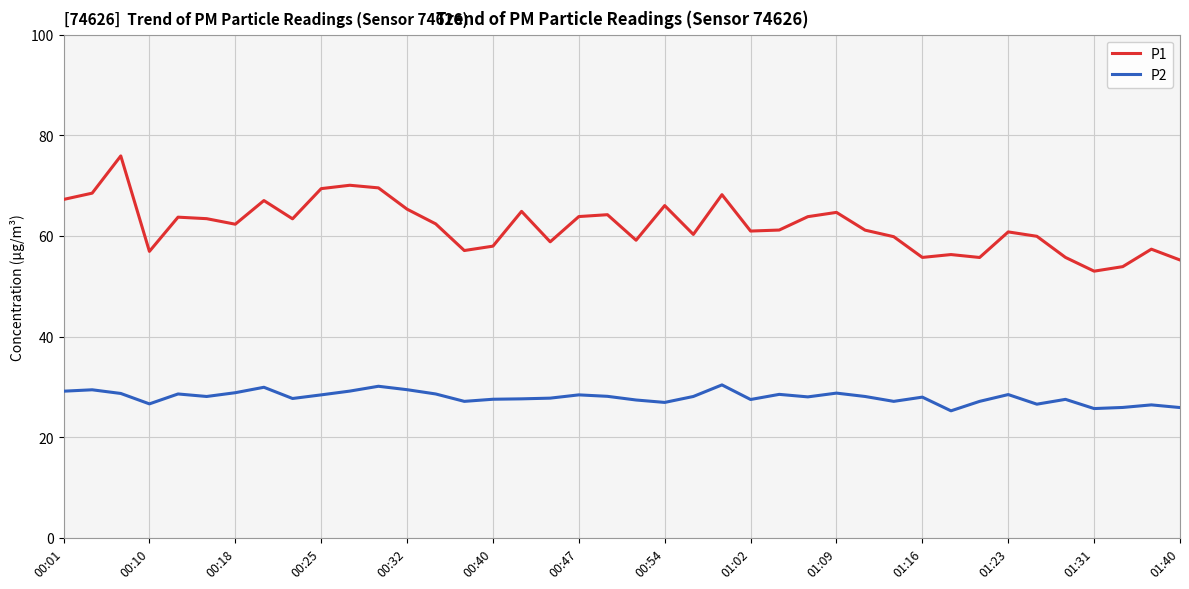

What is the greatest value displayed?

75.9